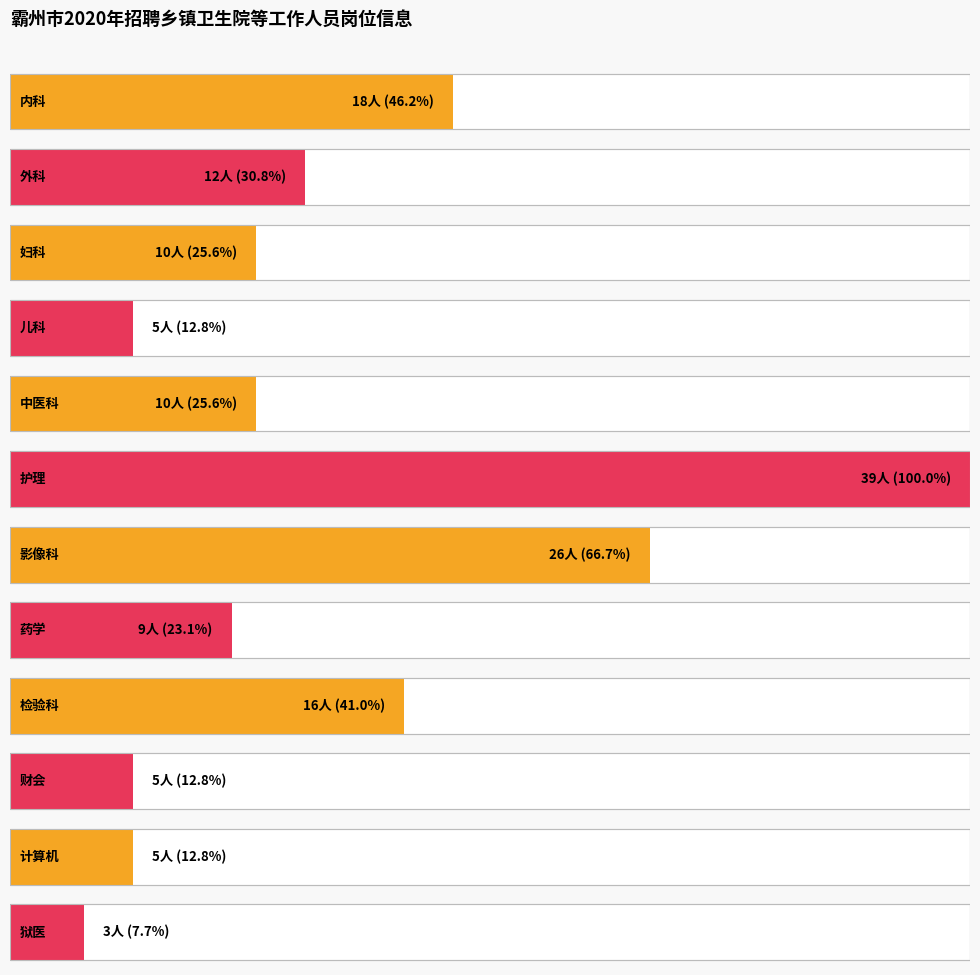

List the labels in order of value, largest first.

护理, 影像科, 内科, 检验科, 外科, 妇科, 中医科, 药学, 儿科, 财会, 计算机, 狱医